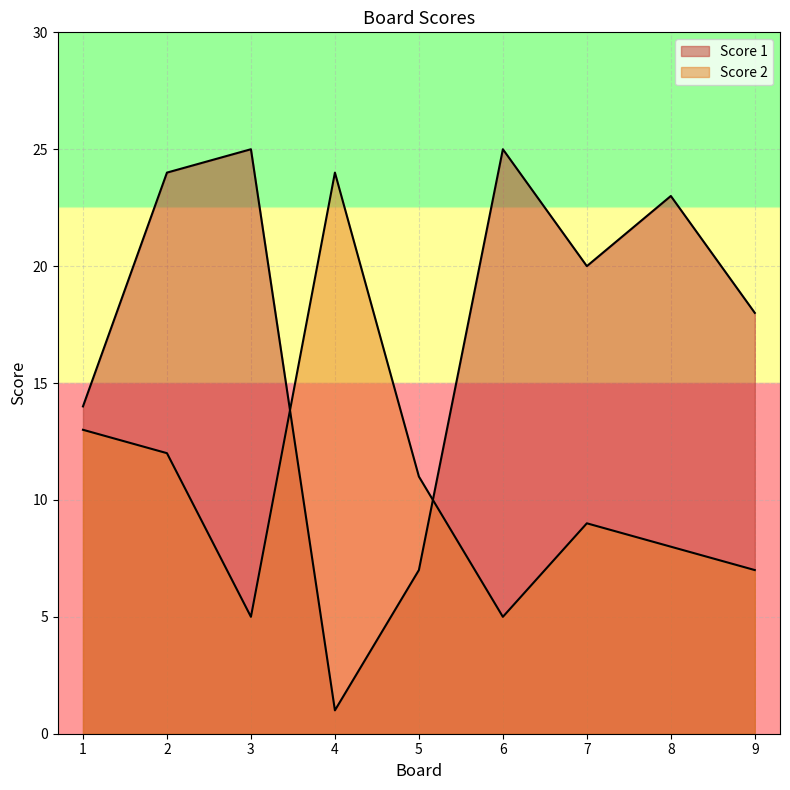

At which label does Score 2 first exceed 9?

1